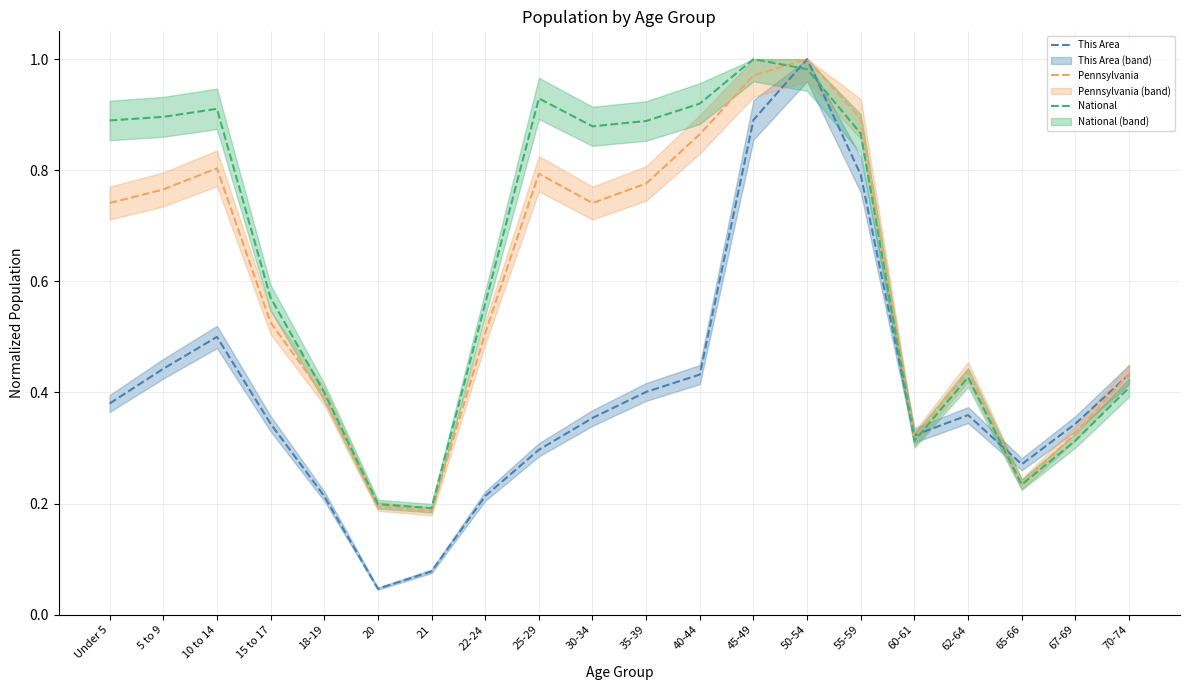

How many interior local peaks does the National series have?

4